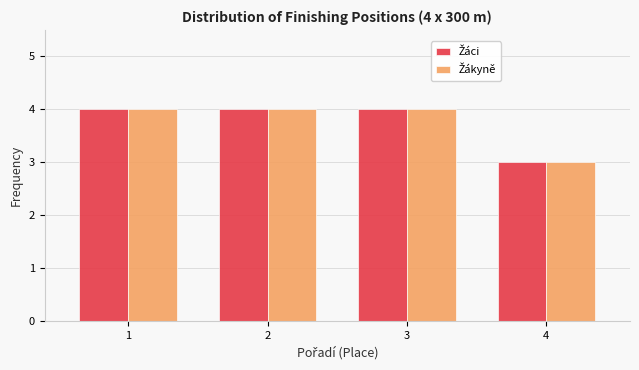

What is the maximum value shown in the chart?

4